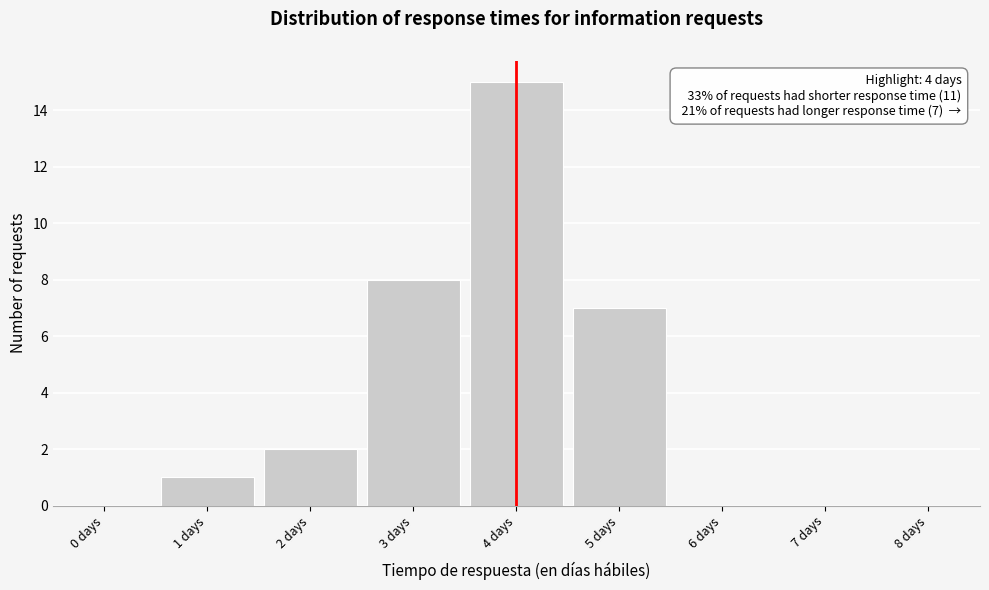

Reading right to left, what are all the values shown in this chart?

8 days=0	7 days=0	6 days=0	5 days=7	4 days=15	3 days=8	2 days=2	1 days=1	0 days=0